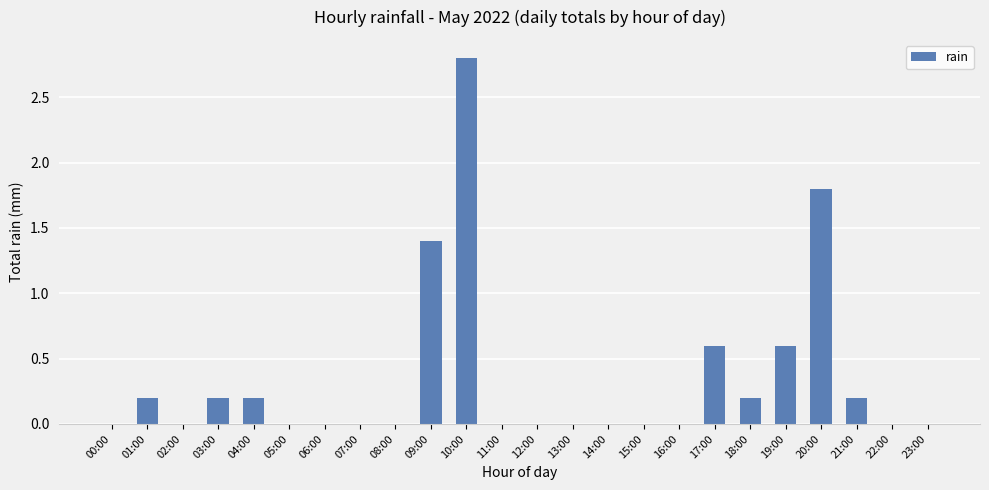

How many distinct data groups are displayed?

1